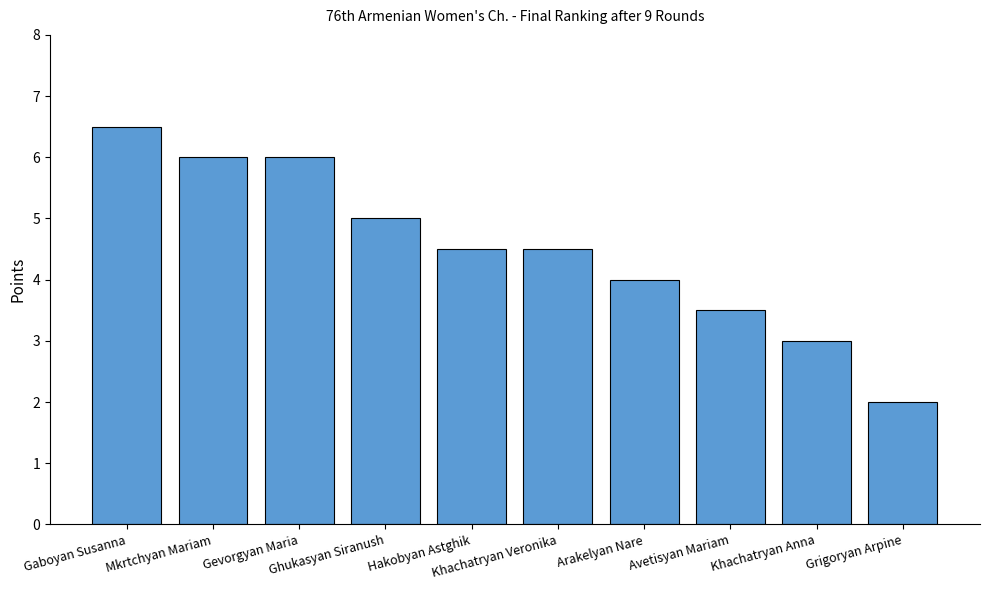

Reading left to right, extract all data points from this chart.

6.5	6.0	6.0	5.0	4.5	4.5	4.0	3.5	3.0	2.0